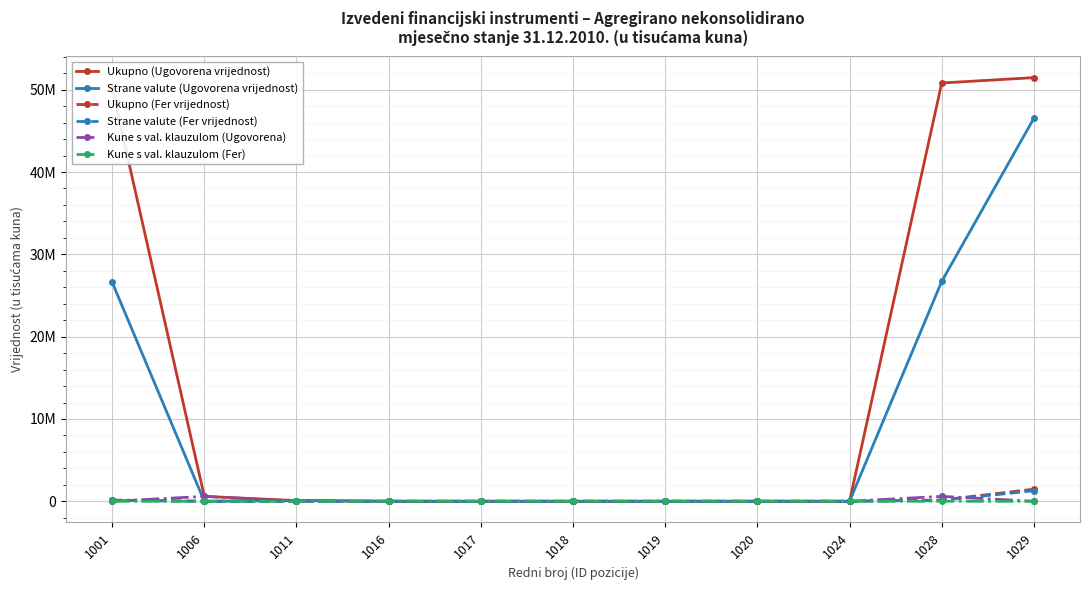

What is the value of the Strane valute (Ugovorena vrijednost) point at the 10th from the left?

26708541